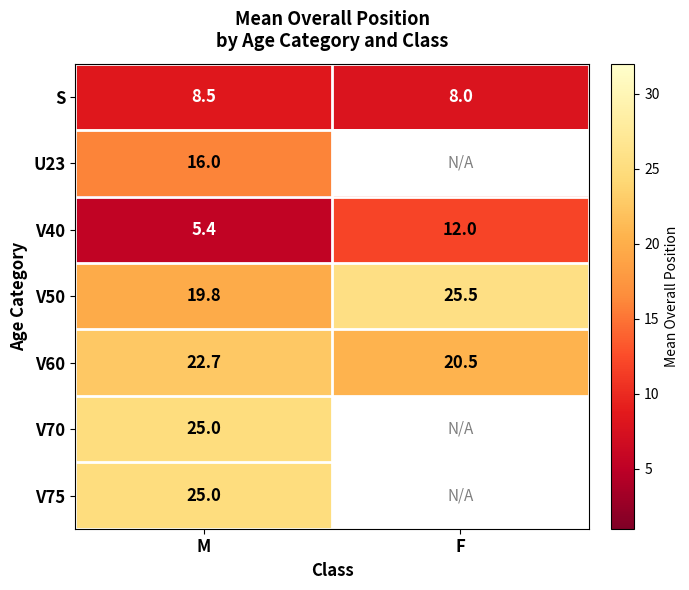

Count the S values in the range 8 to 9.

2